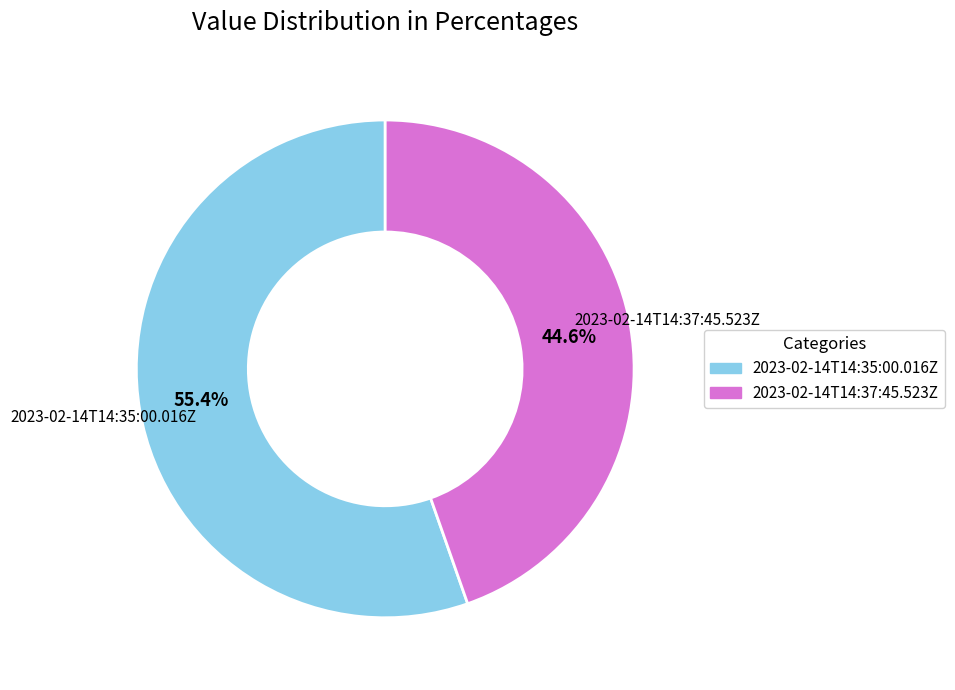

To the nearest percent, what is the combined percentage of 2023-02-14T14:37:45.523Z and 2023-02-14T14:35:00.016Z?

100%